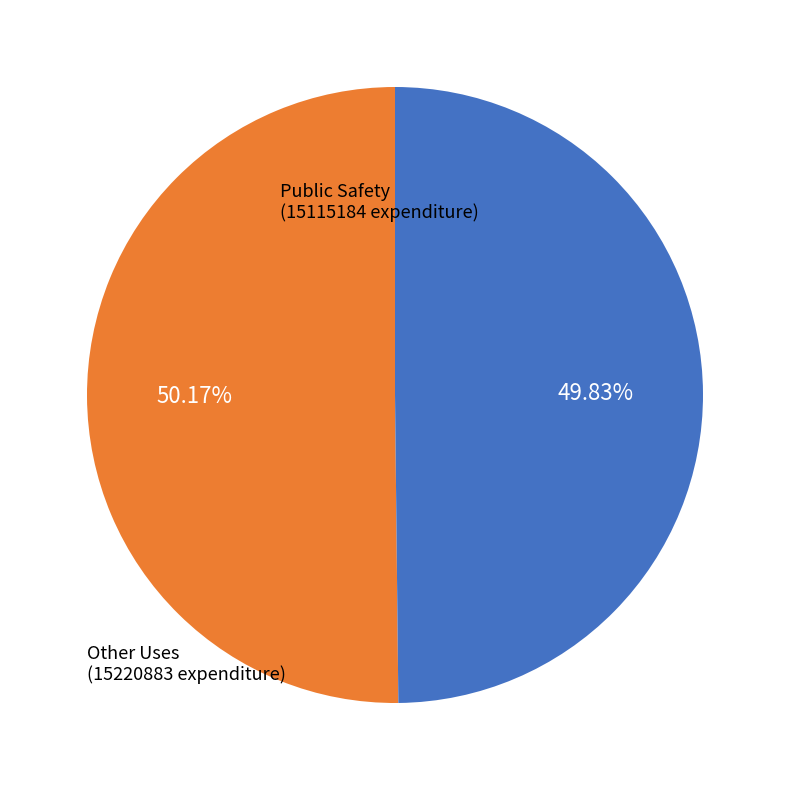

Is there a majority slice in this chart?

Yes